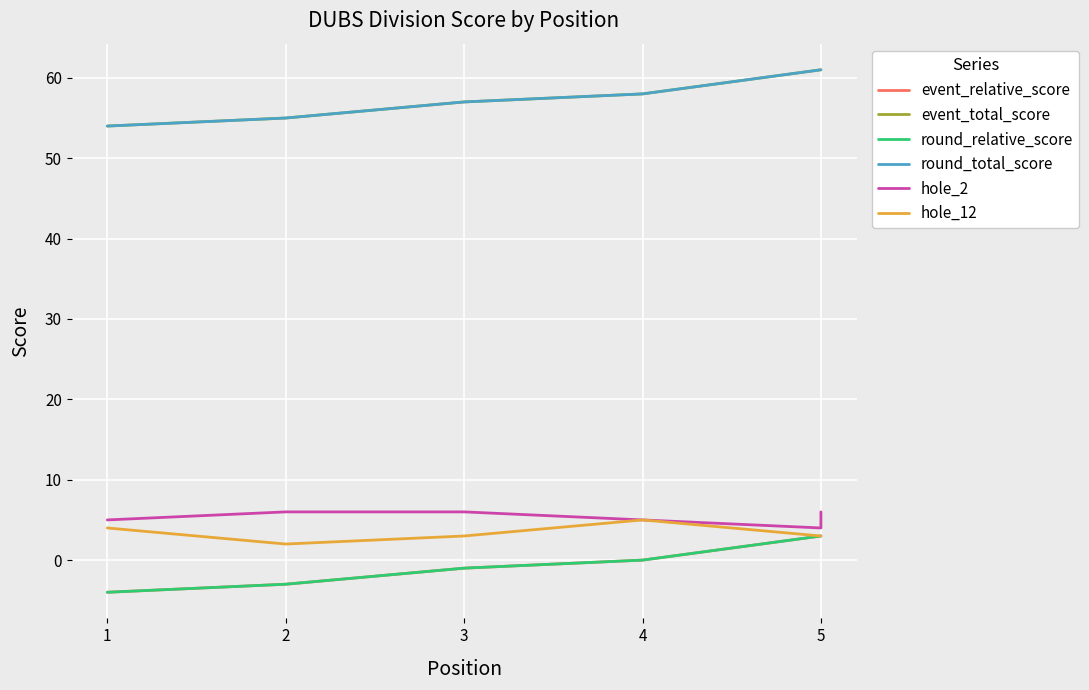

Reading left to right, list all the values displayed in this chart.

event_relative_score: -4	-3	-1	0	3	3
event_total_score: 54	55	57	58	61	61
round_relative_score: -4	-3	-1	0	3	3
round_total_score: 54	55	57	58	61	61
hole_2: 5	6	6	5	4	6
hole_12: 4	2	3	5	3	3